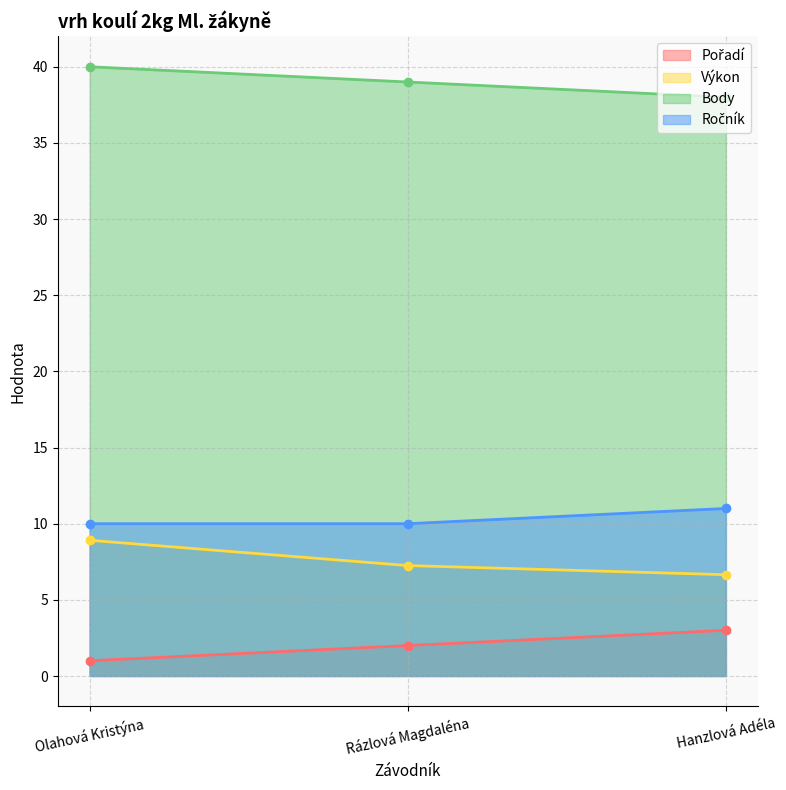

At which label is Body closest to 39?

Rázlová Magdaléna